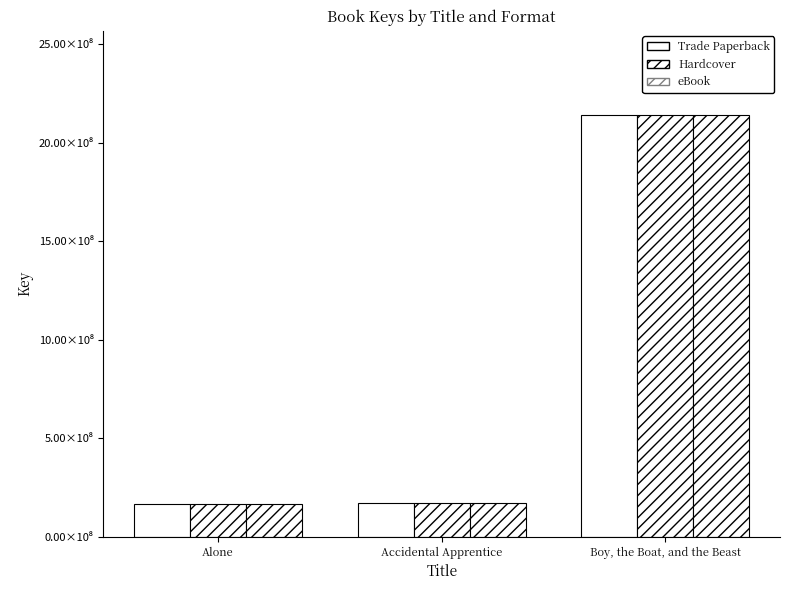

Does the chart contain any negative values?

No